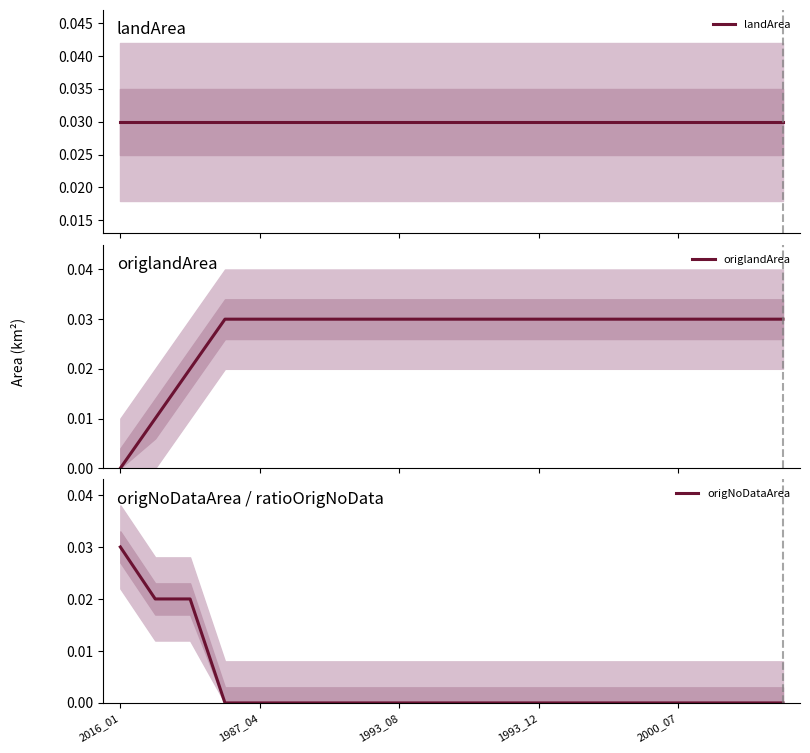

List the labels in order of landArea value, smallest first.

2016_01, 1987_04, 1993_08, 1993_12, 2000_07, 5, 6, 7, 8, 9, 10, 11, 12, 13, 14, 15, 16, 17, 18, 19